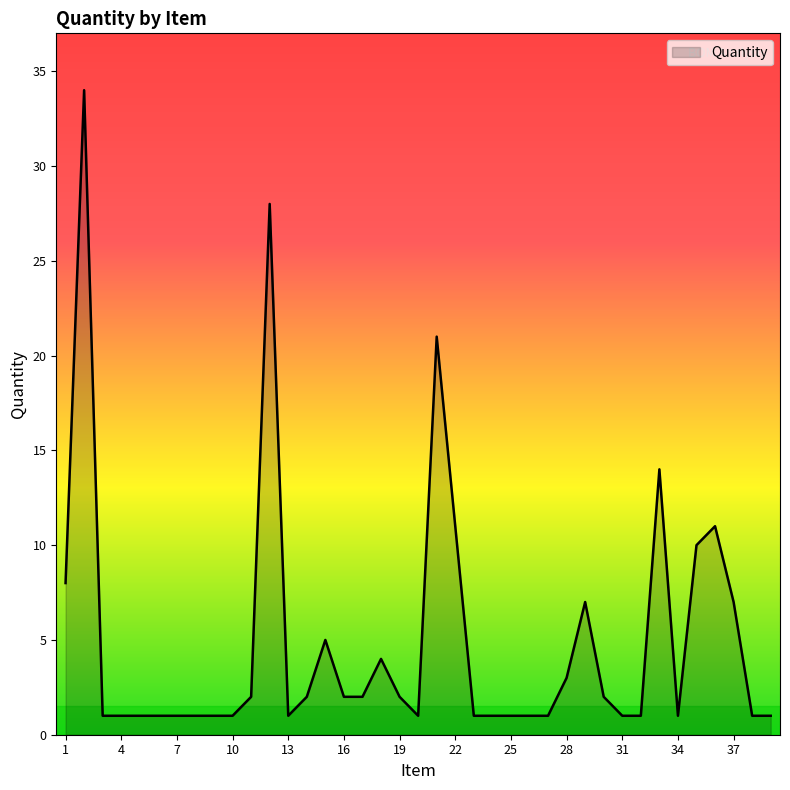

What is the maximum value shown in the chart?

34